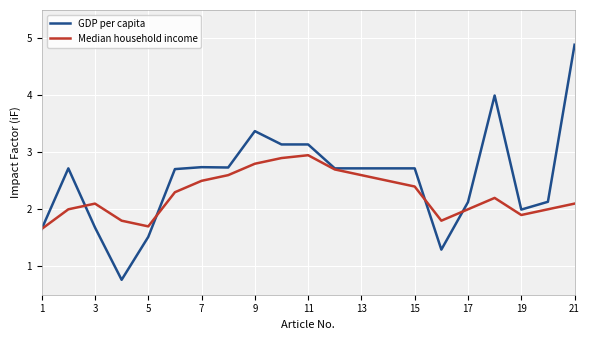

Which series has the largest range (max minus min)?

GDP per capita